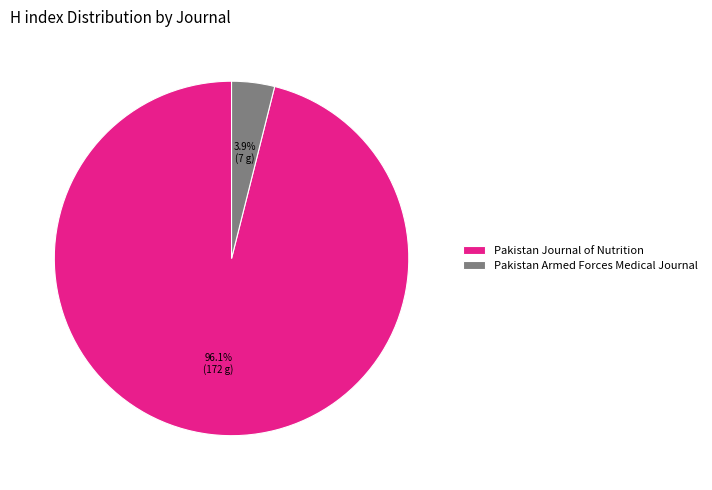

What percentage do Pakistan Armed Forces Medical Journal and Pakistan Journal of Nutrition together represent?

100.0%